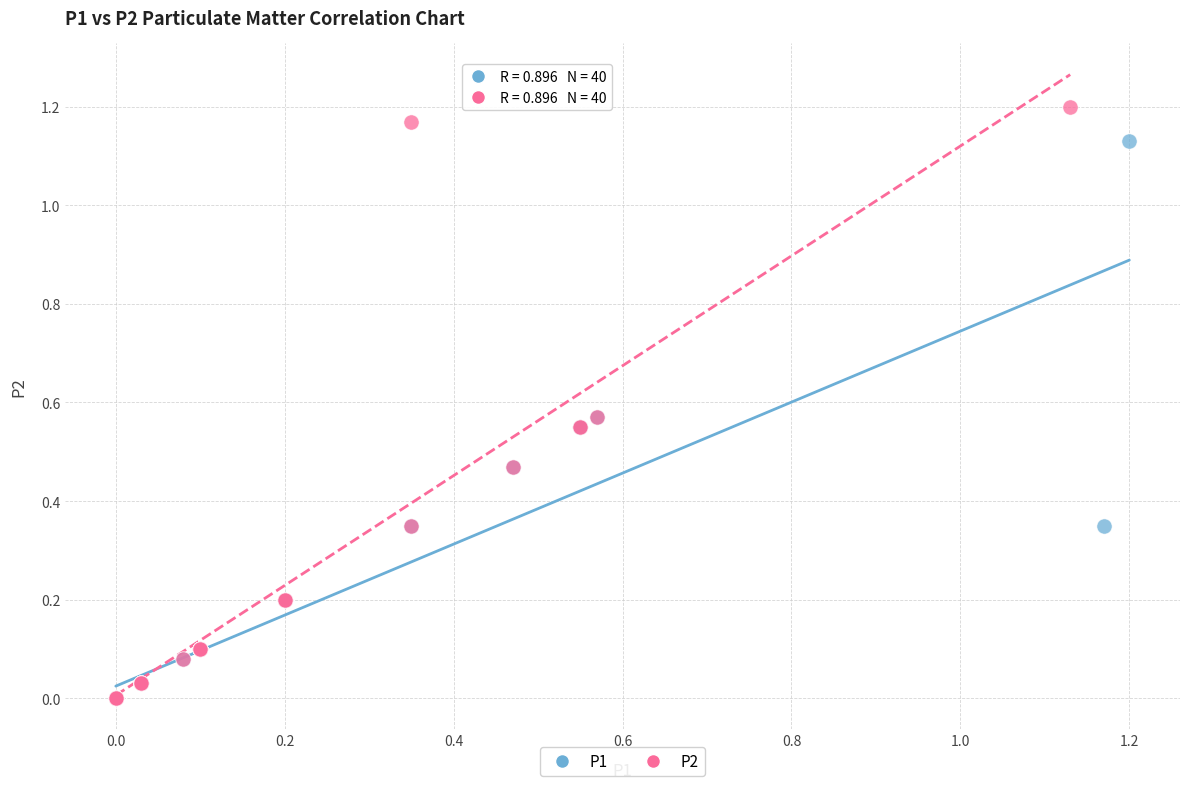

Which series has the widest spread of Y values?

P2